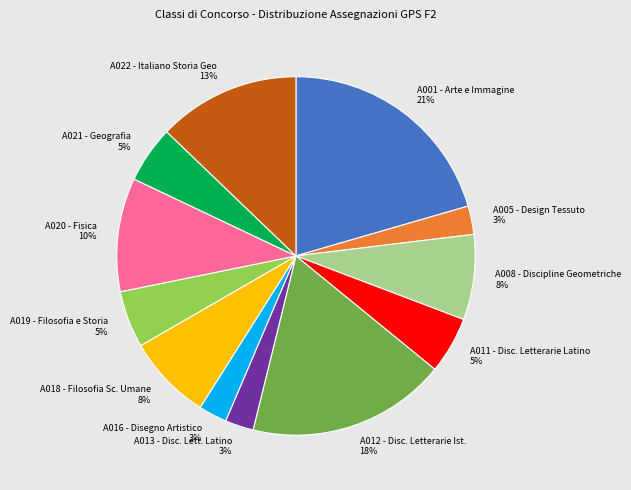

Combined, do A001 - Arte e Immagine and A013 - Disc. Lett. Latino account for over 50%?

No